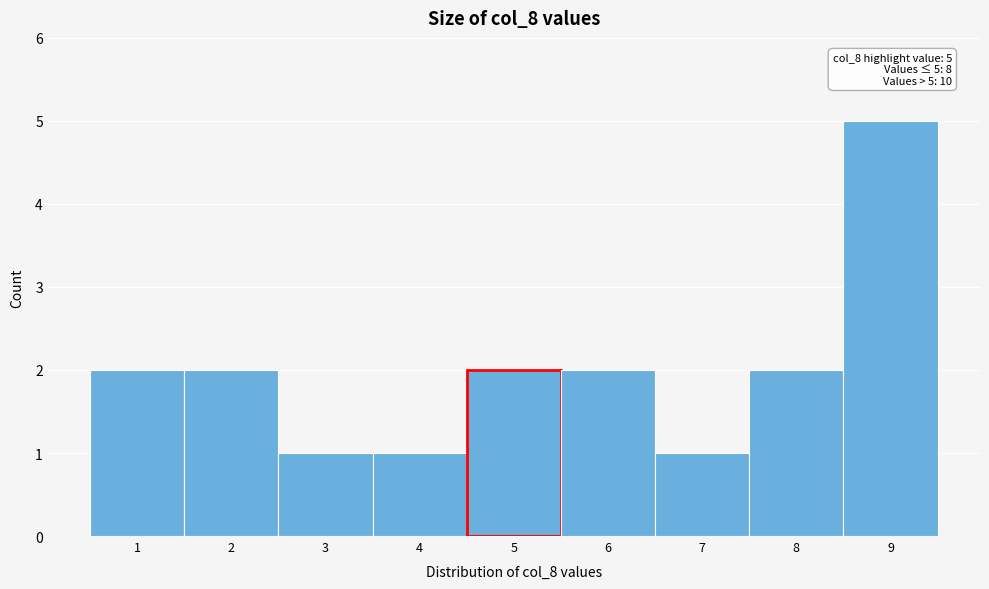

Which range on the x-axis has the tallest bar?

8.5 to 9.5